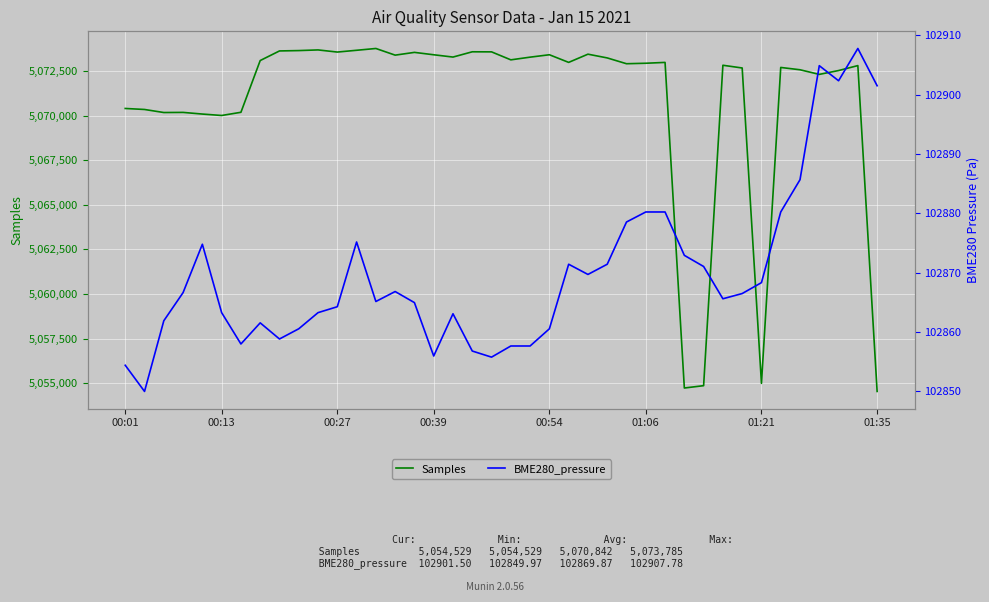

What is the minimum value for Samples?

5054529